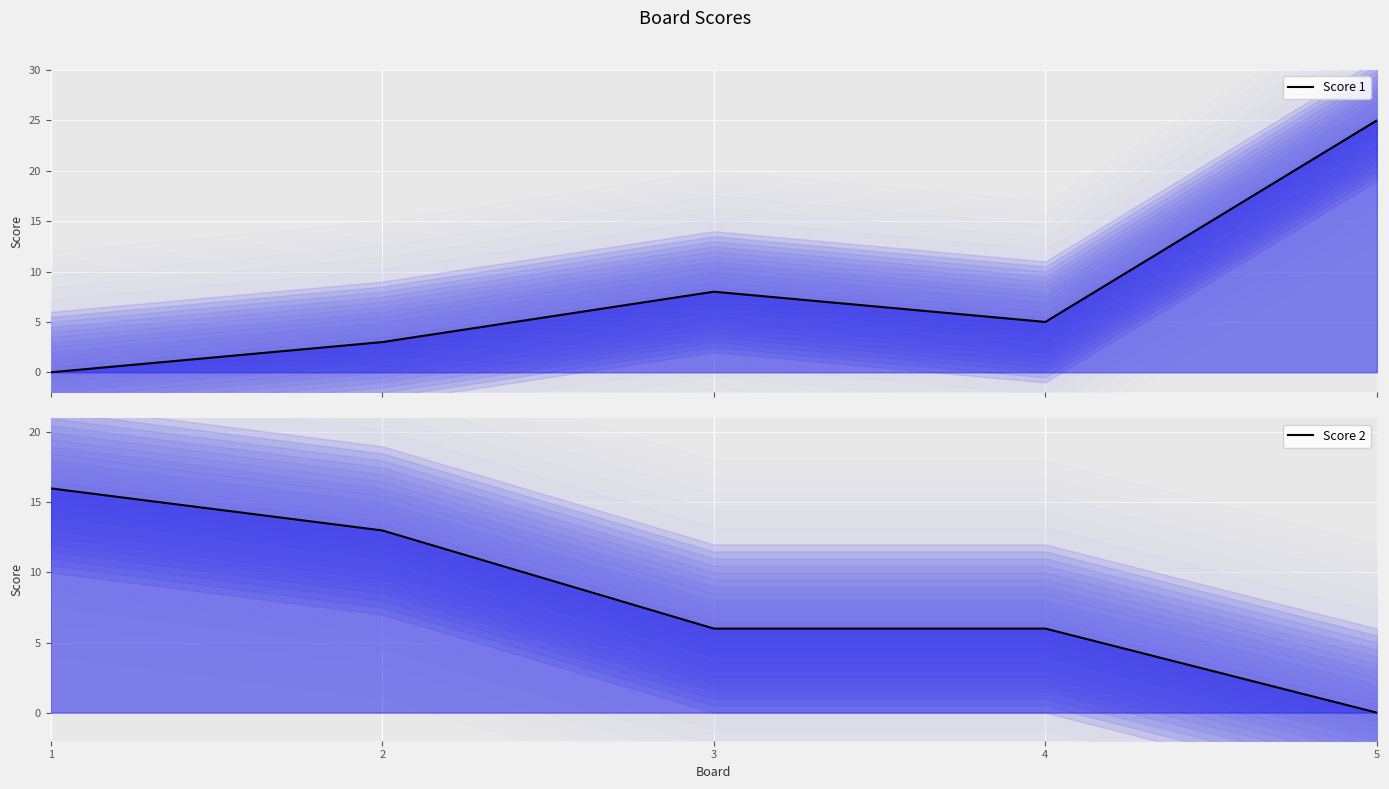

How many data points in Score 2 are above 6?

2